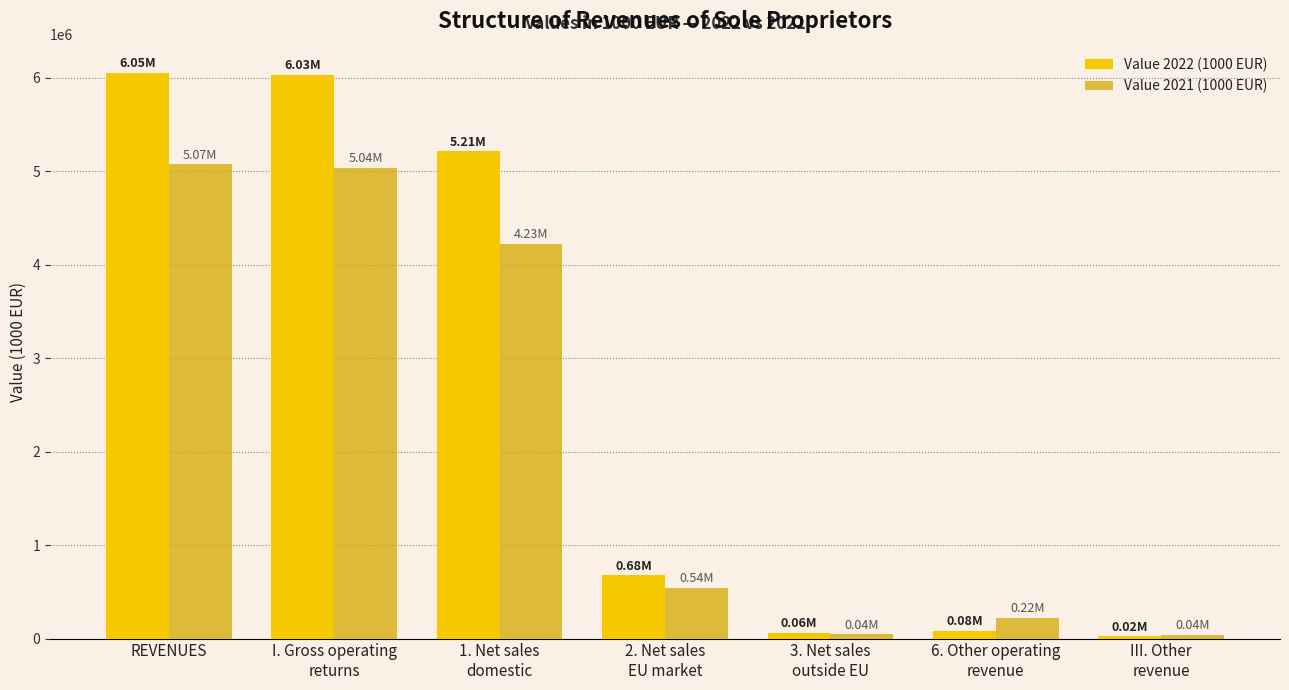

How many values in the Value 2021 (1000 EUR) series are below 539560?

3